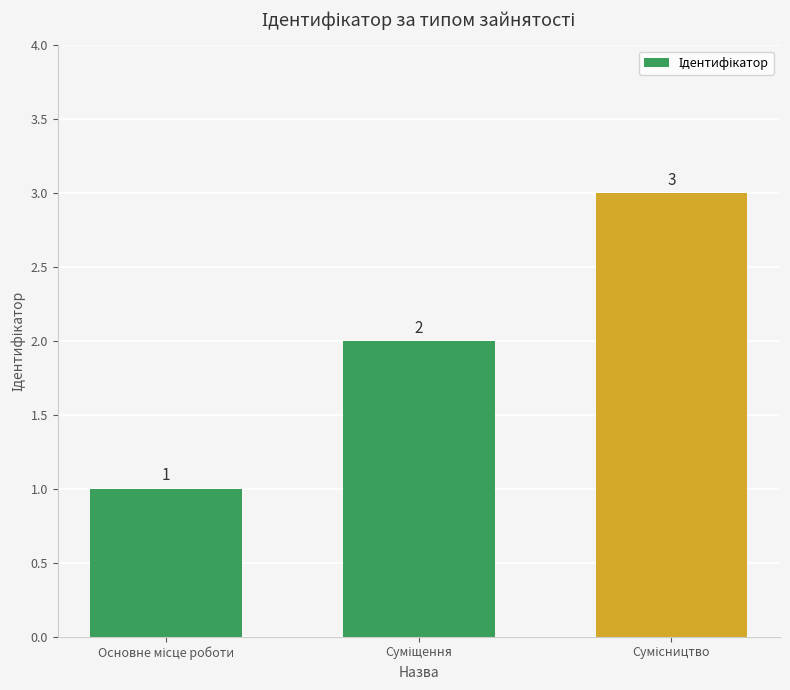

What is the difference between the maximum and second lowest values?

1